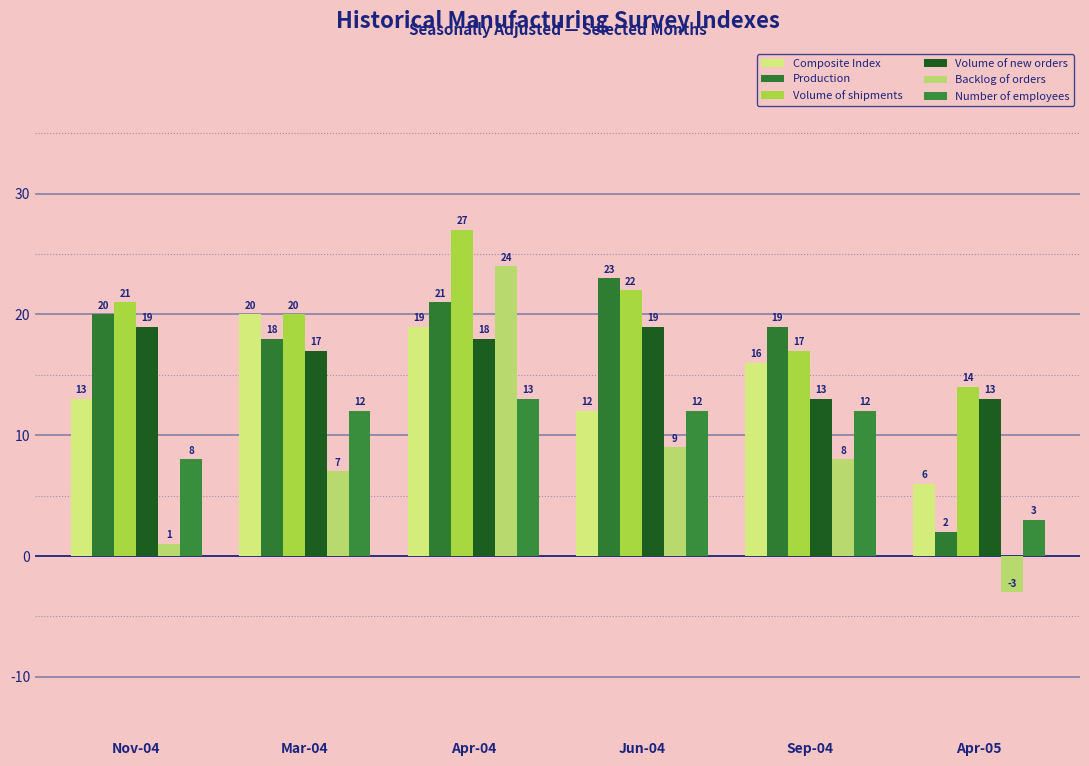

What position from the right is Apr-05?

1